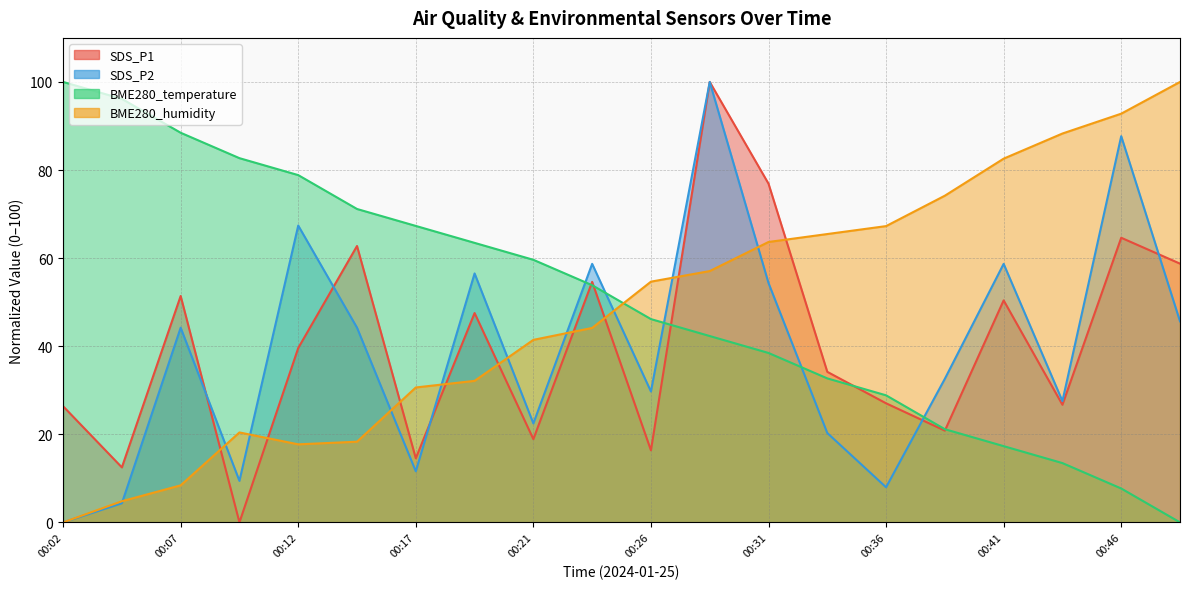

True or false: SDS_P1 has a value of 50.4 at 00:41.

True